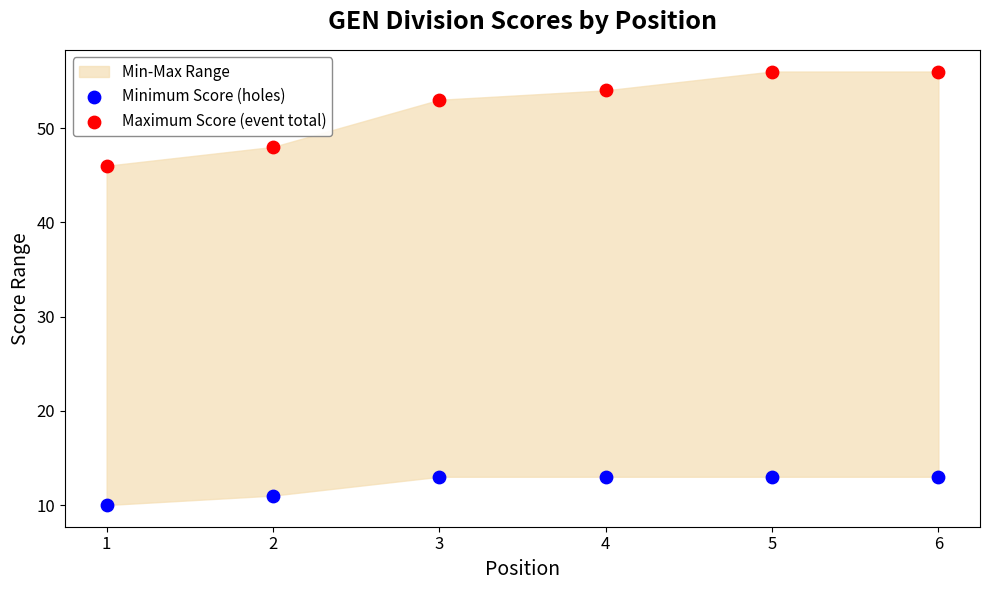

Which series contains the highest Y value?

Maximum Score (event total)